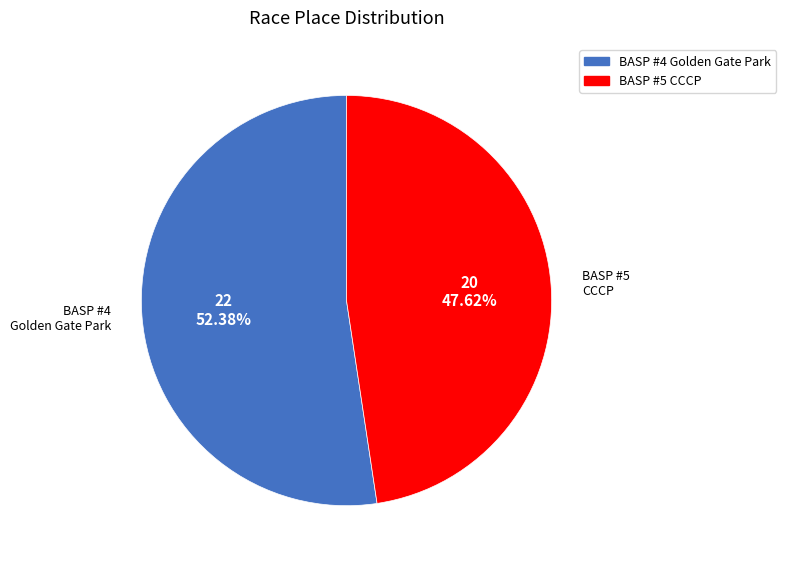

Which category has the smallest portion of the pie?

BASP #5 CCCP